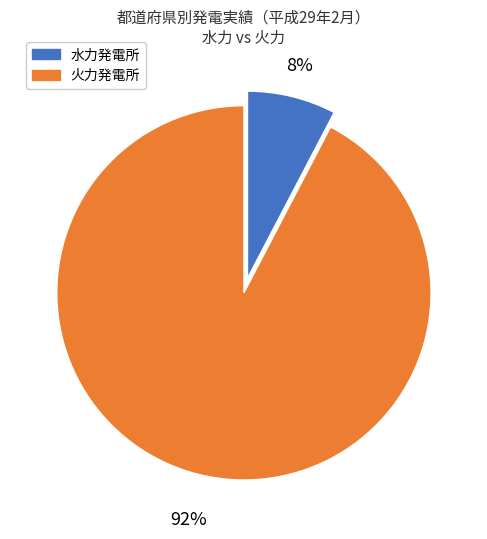

Is there any slice that represents more than half of the pie?

Yes